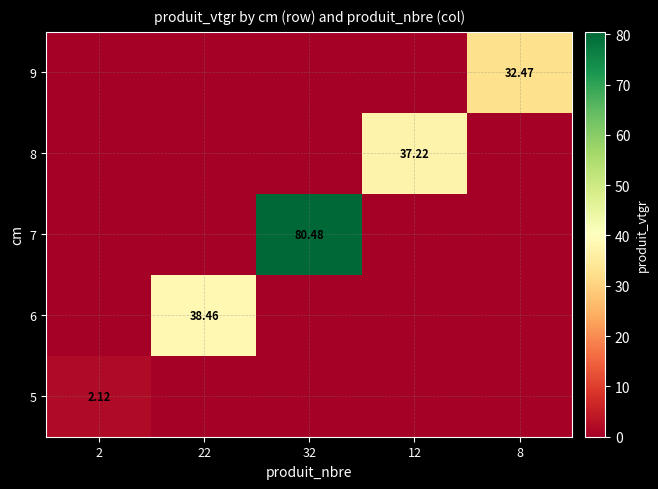

What value does the 6 series have at 22?

38.5